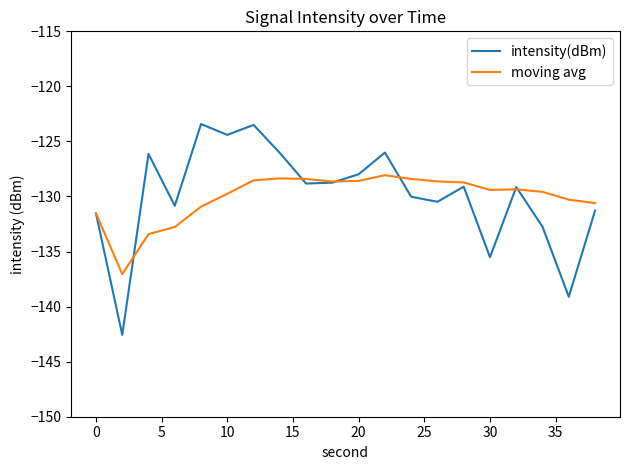

Is this an area chart (filled region under the line)?

No